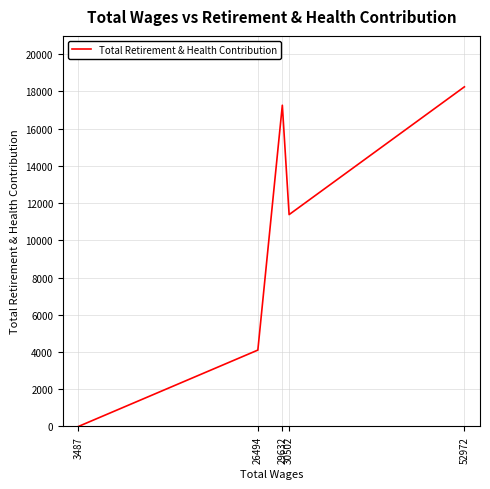

What is the average value?

10196